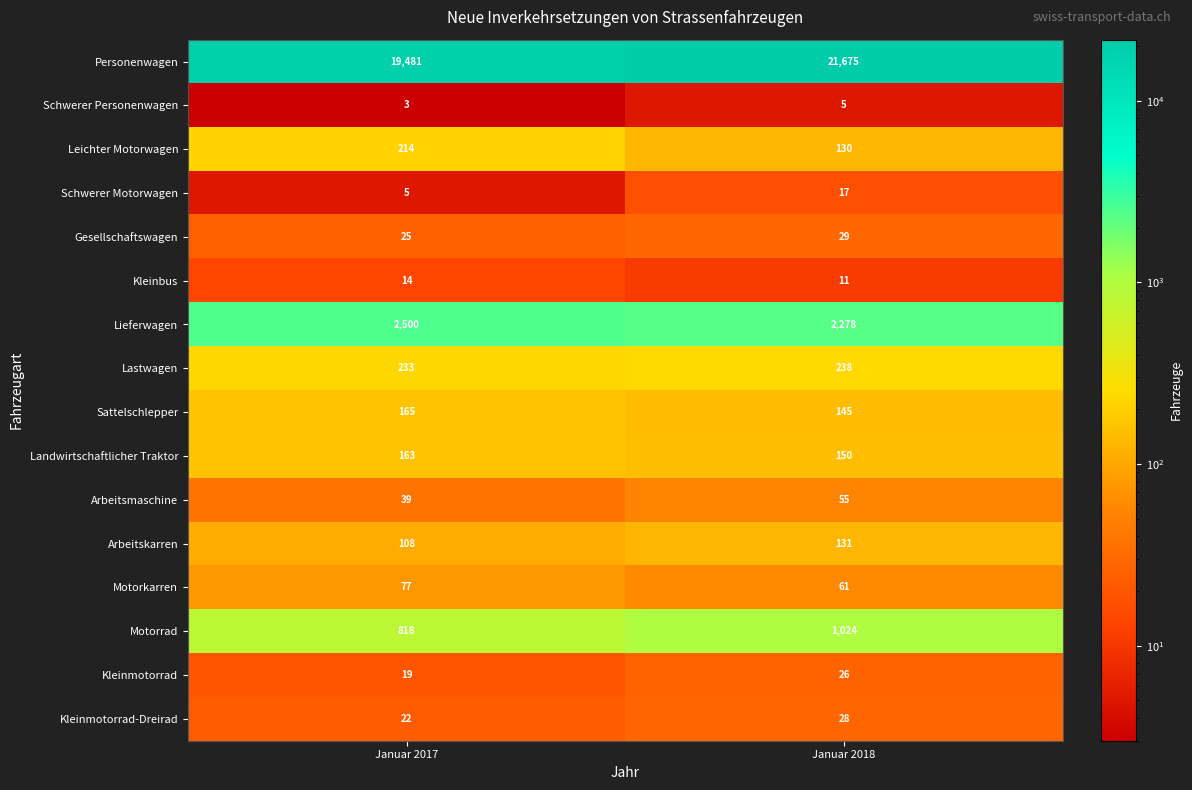

The value of Kleinmotorrad at Januar 2018 is 26. True or false?

True